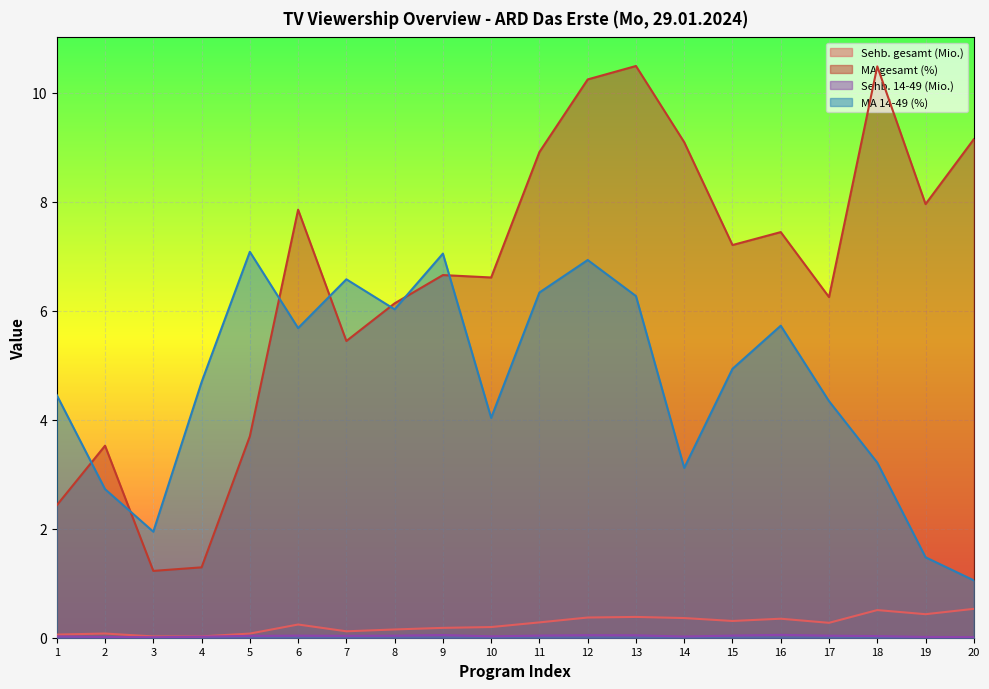

What is the sum of the MA 14-49 (%) values at 17 and 7?

10.9